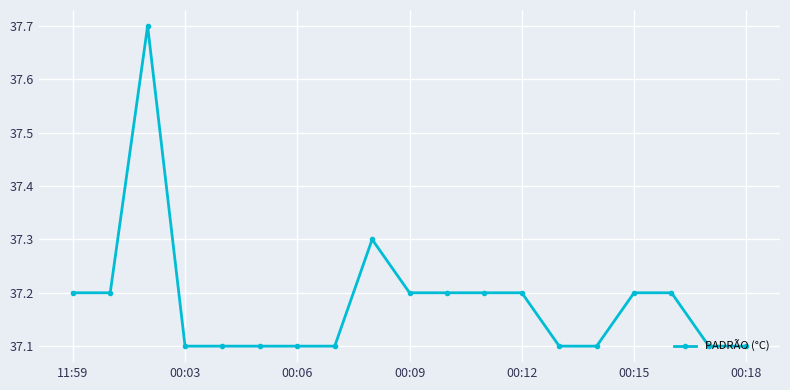

What is the maximum value shown in the chart?

37.7